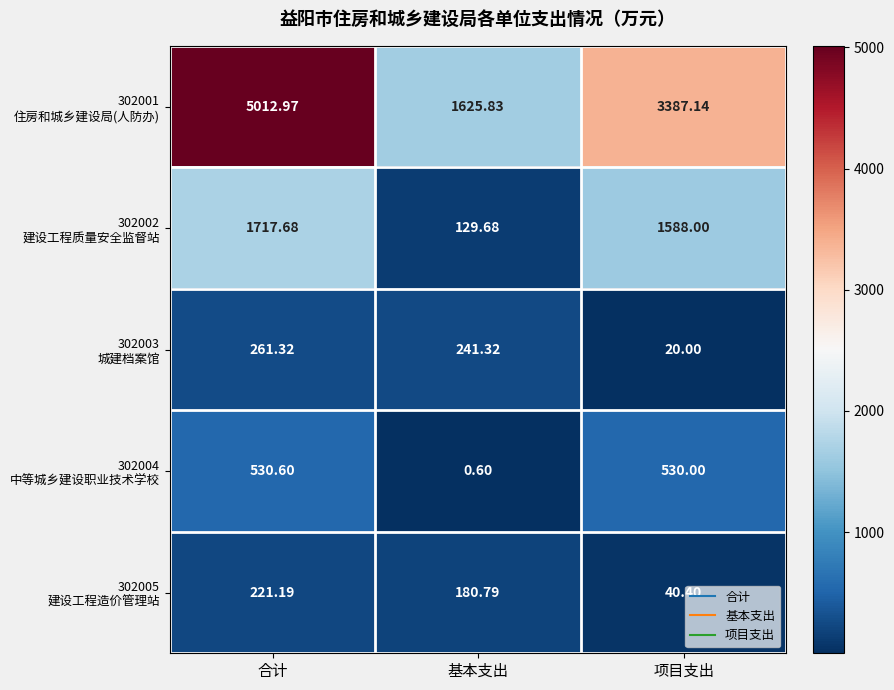

Which label corresponds to the smallest value in the chart?

基本支出